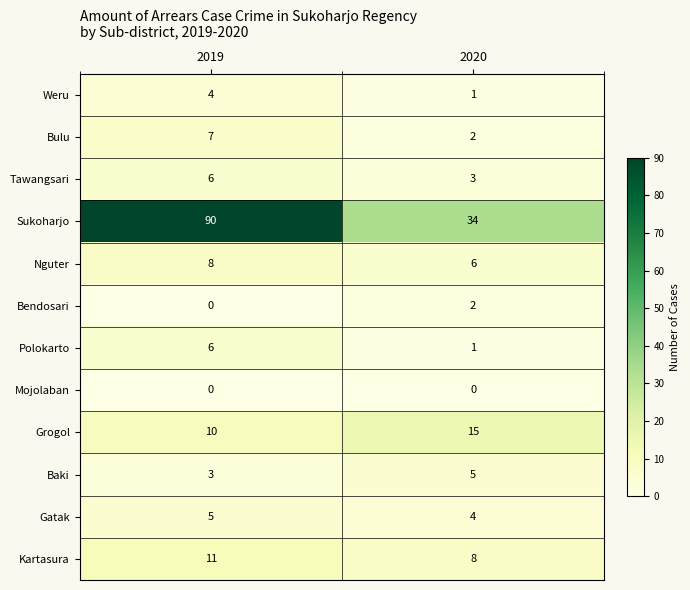

At which category does the chart reach its peak across all series?

2019